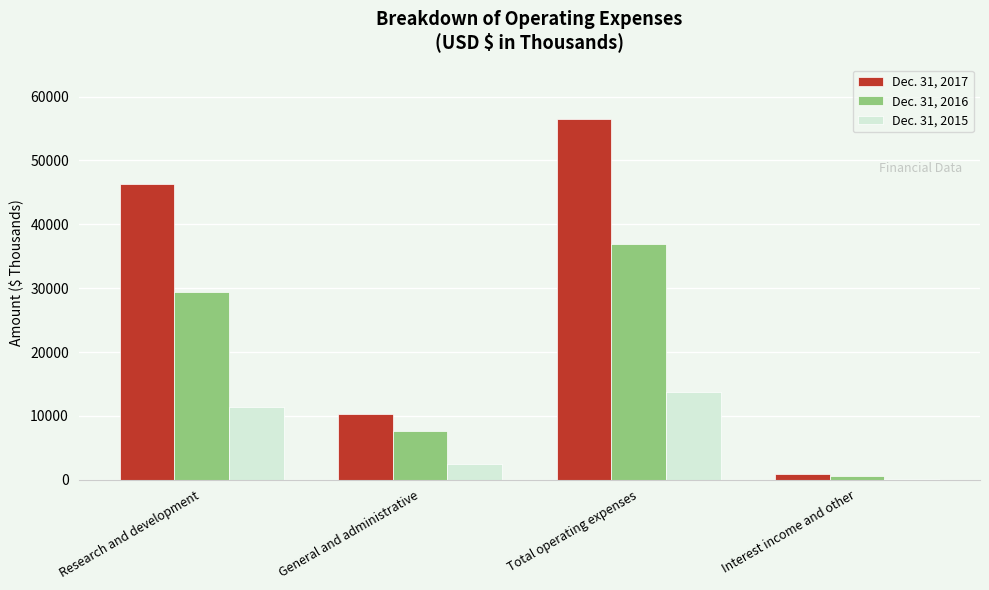

Which category has the highest value across all series?

Total operating expenses